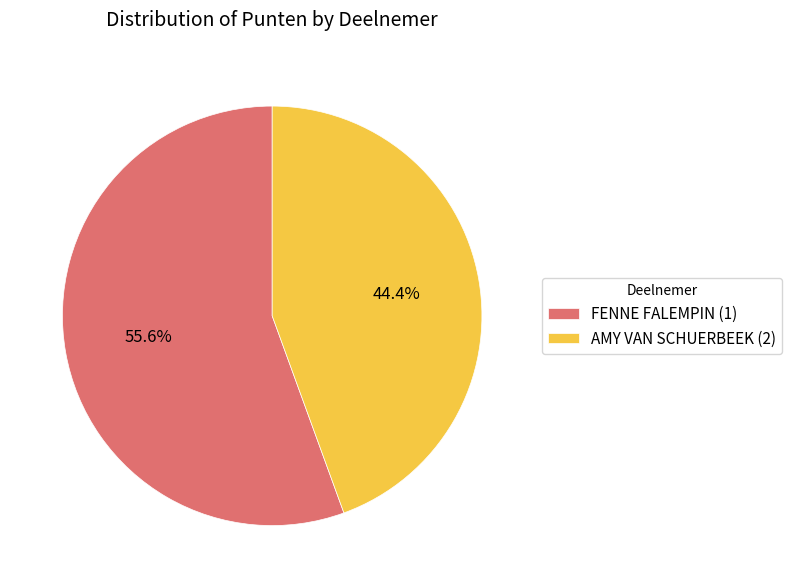

Rank the categories by value from highest to lowest.

FENNE FALEMPIN (1), AMY VAN SCHUERBEEK (2)